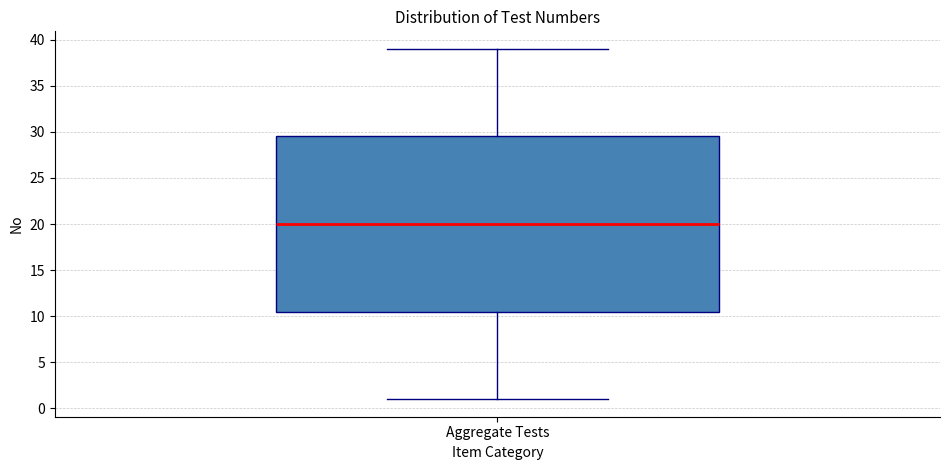

Transcribe this box plot: give where the median line is, the range the box spans, and where the two whiskers end, as read against the y-axis. The values are not printed on the chart, so give them approximately, as read against the axis.

median 20.0, box 10.5 to 29.5, whiskers 1.0 to 39.0